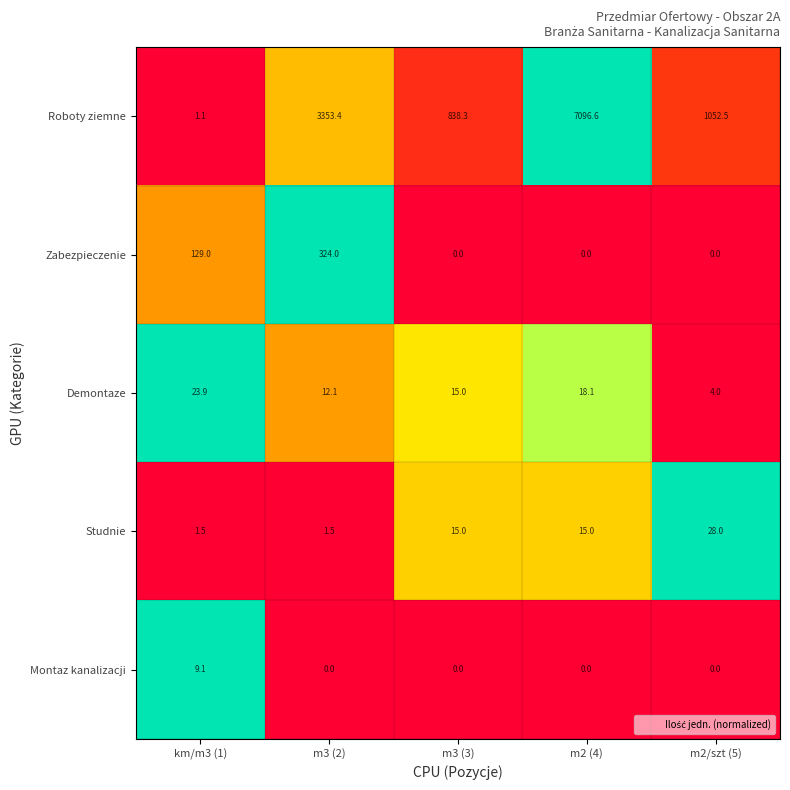

What is the difference between the maximum and second lowest values in the Montaz kanalizacji series?

9.1